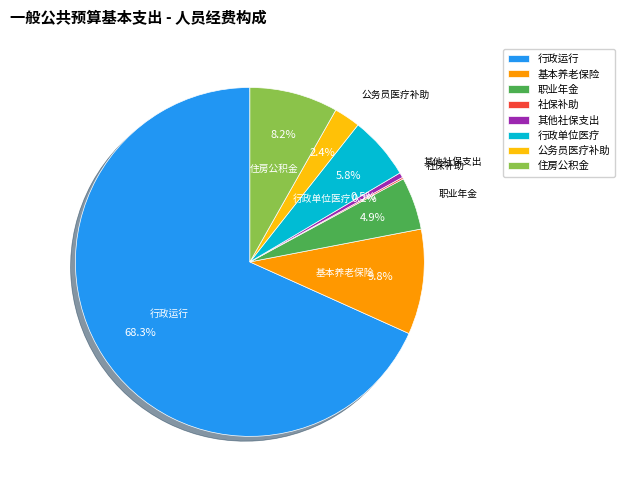

Is there any slice that represents more than half of the pie?

Yes